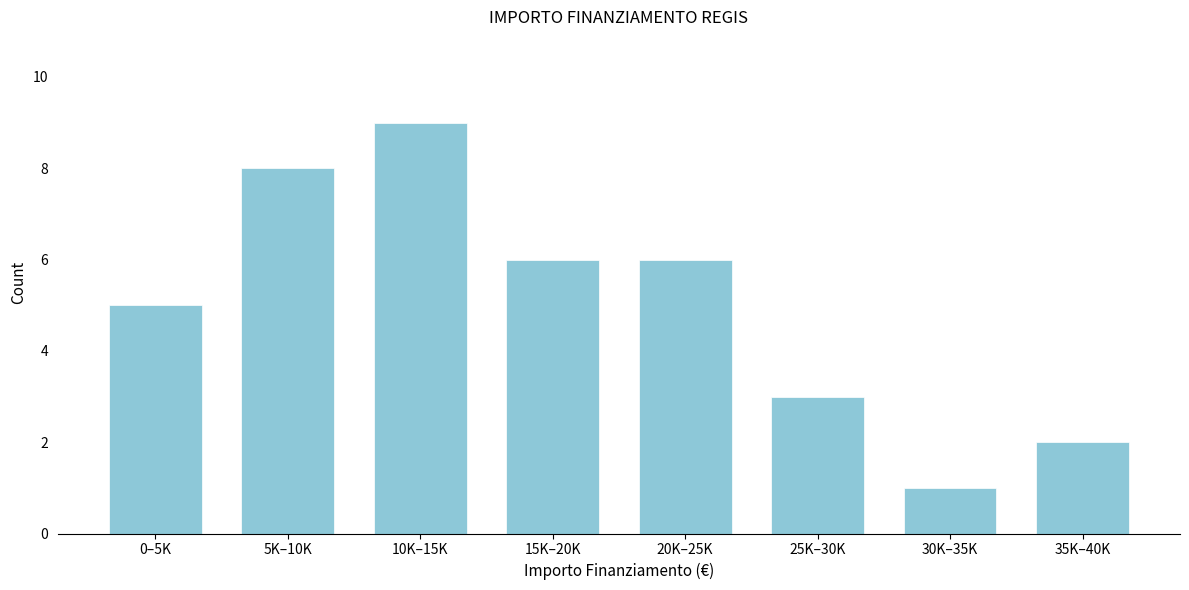

Reading right to left, transcribe all the data shown in this chart.

35K–40K=2	30K–35K=1	25K–30K=3	20K–25K=6	15K–20K=6	10K–15K=9	5K–10K=8	0–5K=5